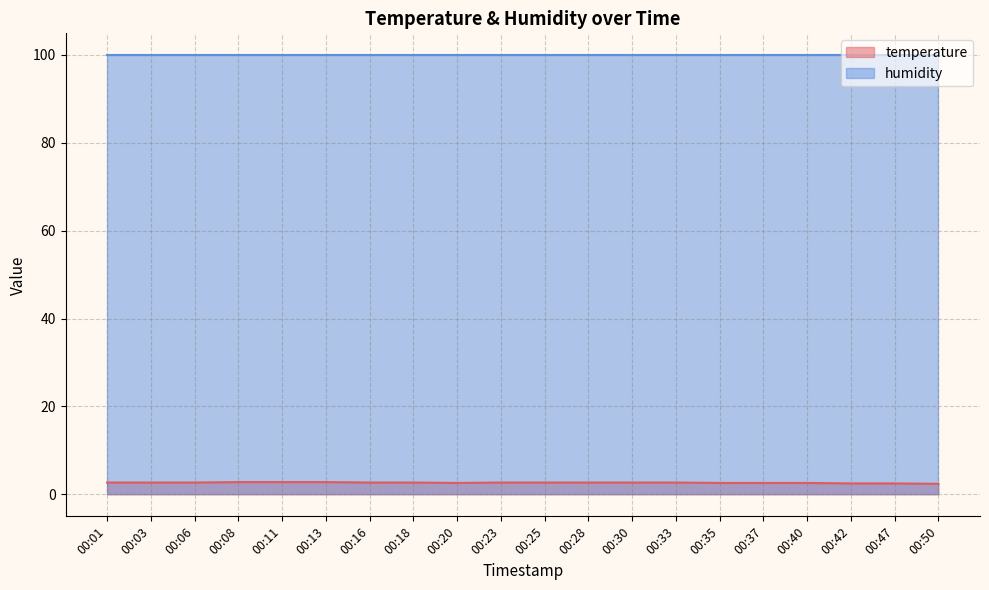

True or false: the data has more than 1 interior local peaks.

False